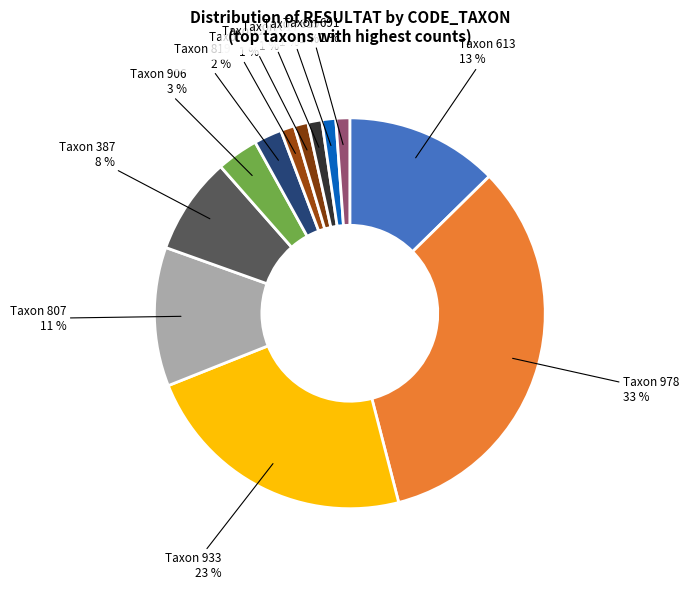

Is there any slice that represents more than half of the pie?

No